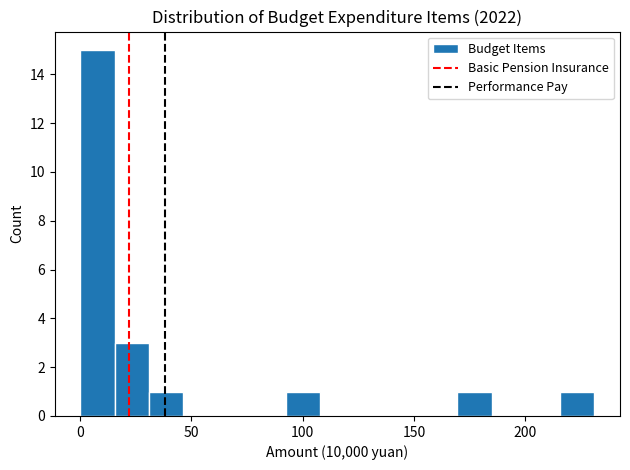

Read against the x-axis, roughly where is the centre of the tallest bar?

10